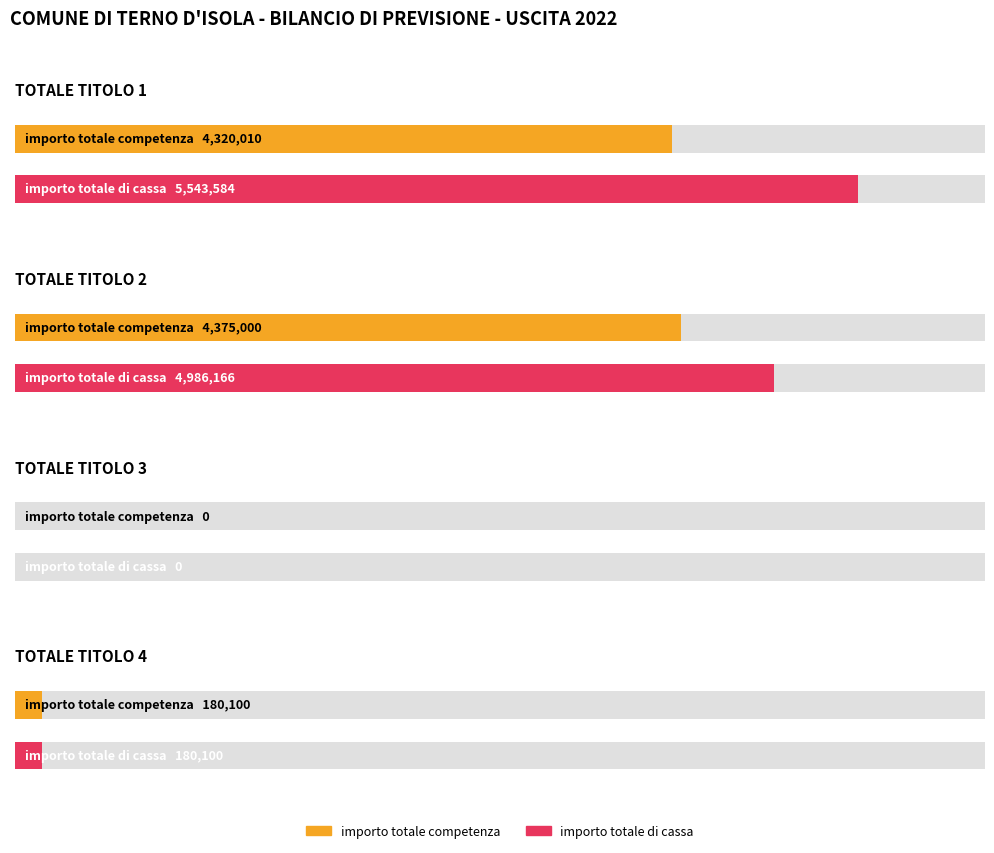

Is the value of importo totale di cassa at TOTALE TITOLO 3 greater than the value of importo totale competenza at TOTALE TITOLO 1?

No